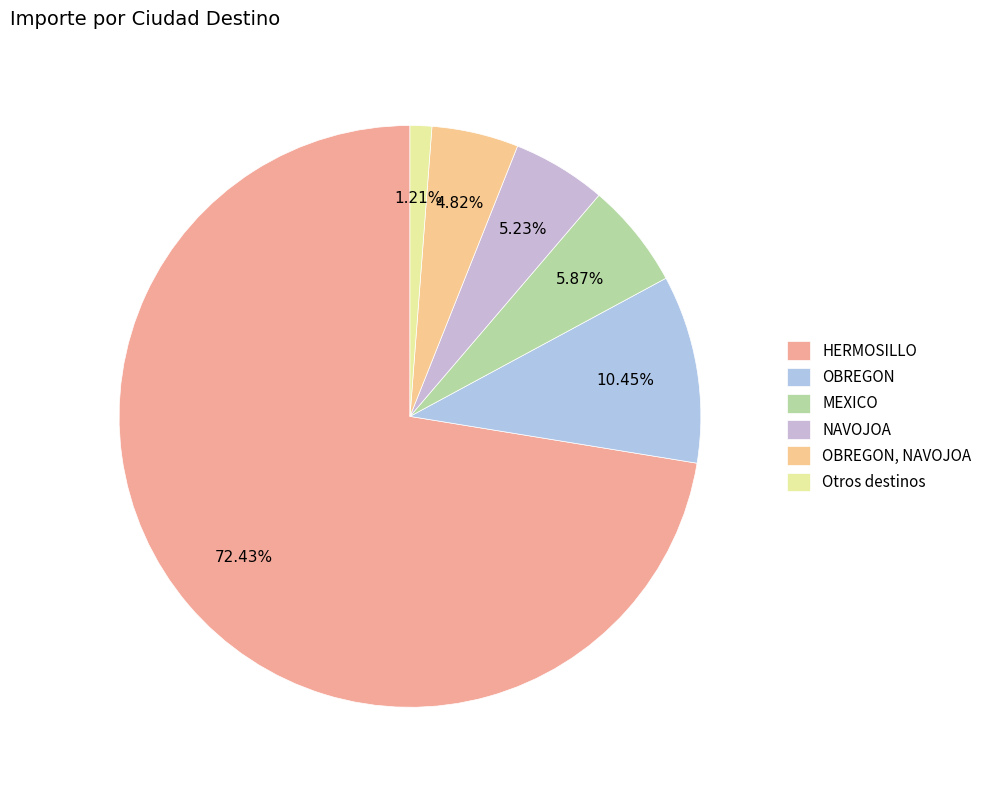

Which slice is the smallest?

Otros destinos